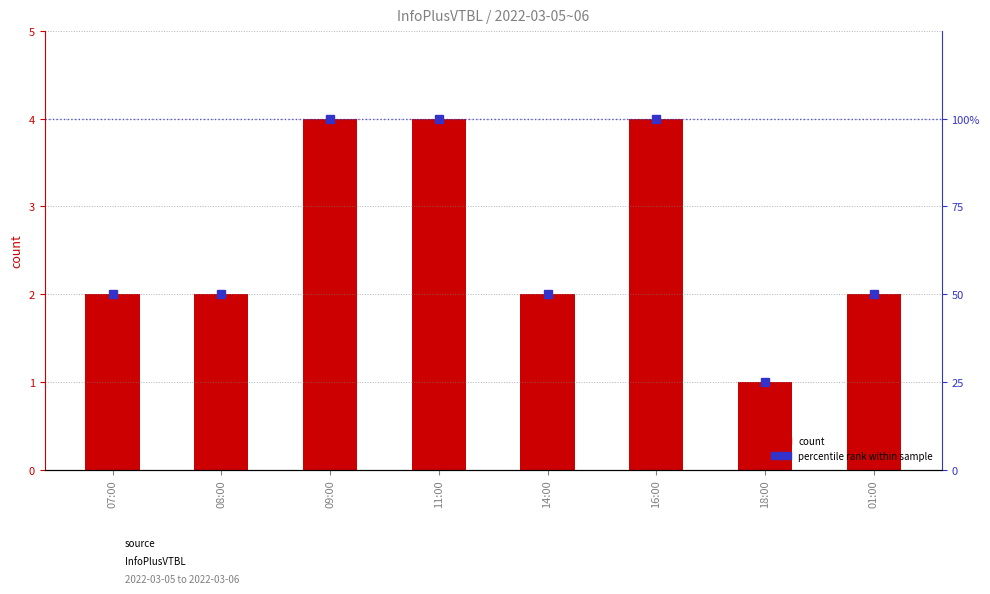

Reading right to left, transcribe all the data shown in this chart.

count: 2	1	4	2	4	4	2	2
percentile rank: 50	25	100	50	100	100	50	50